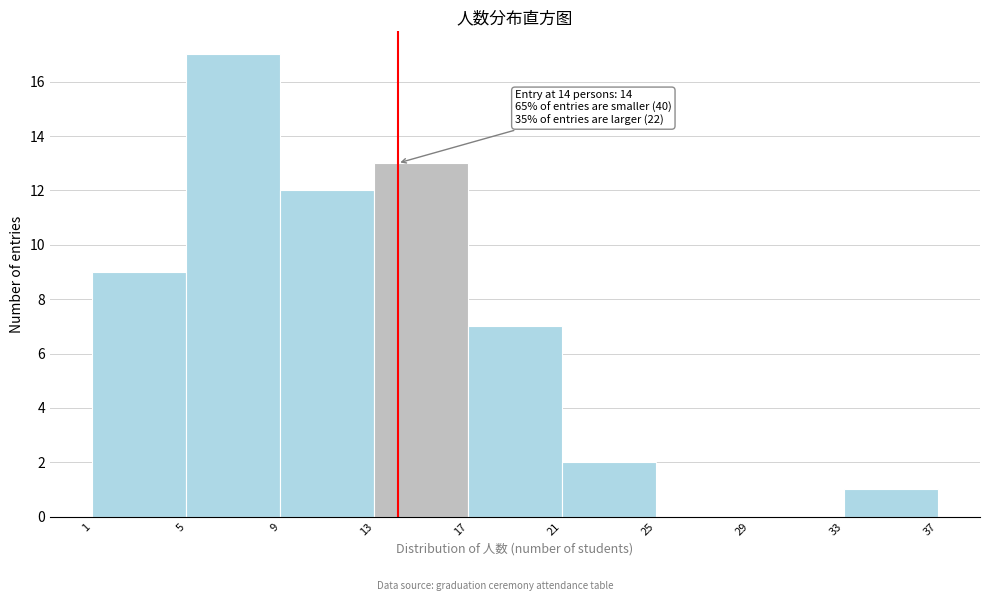

Which range on the x-axis has the tallest bar?

5 to 9